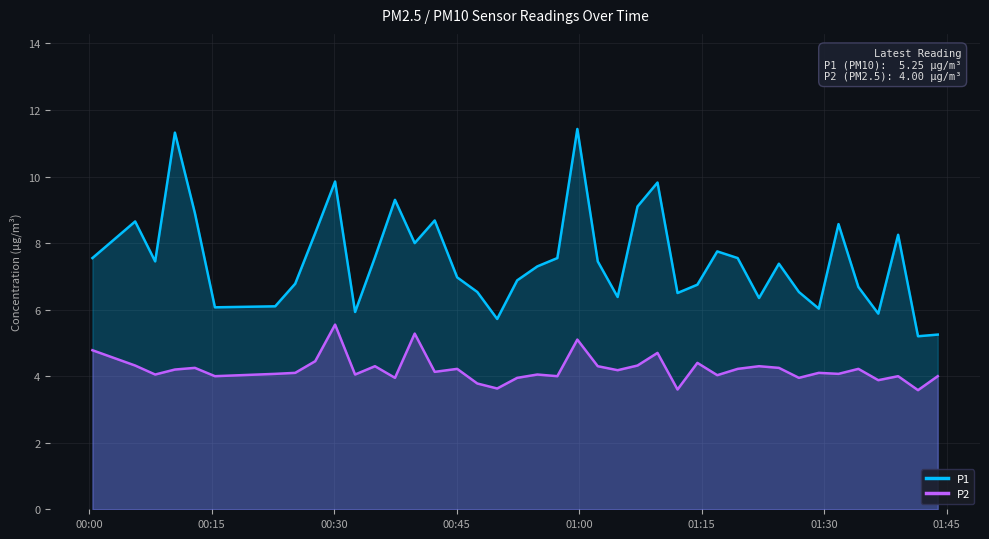

How many values in the P1 series are below 7?

18